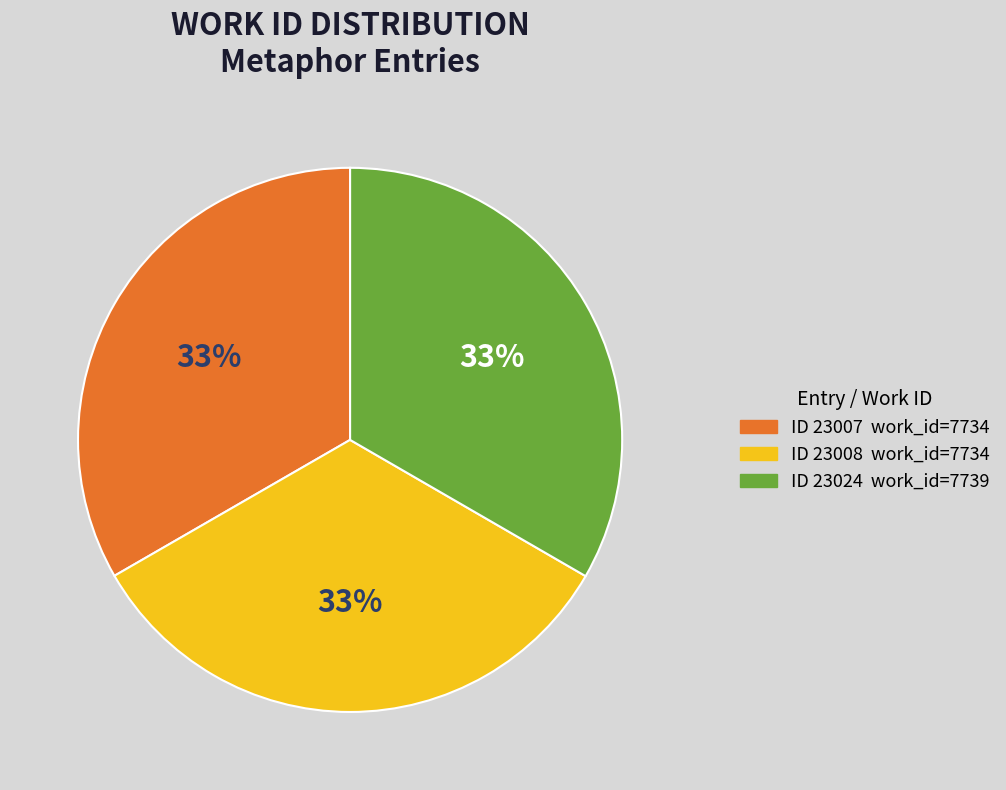

Does any single category account for the majority?

No